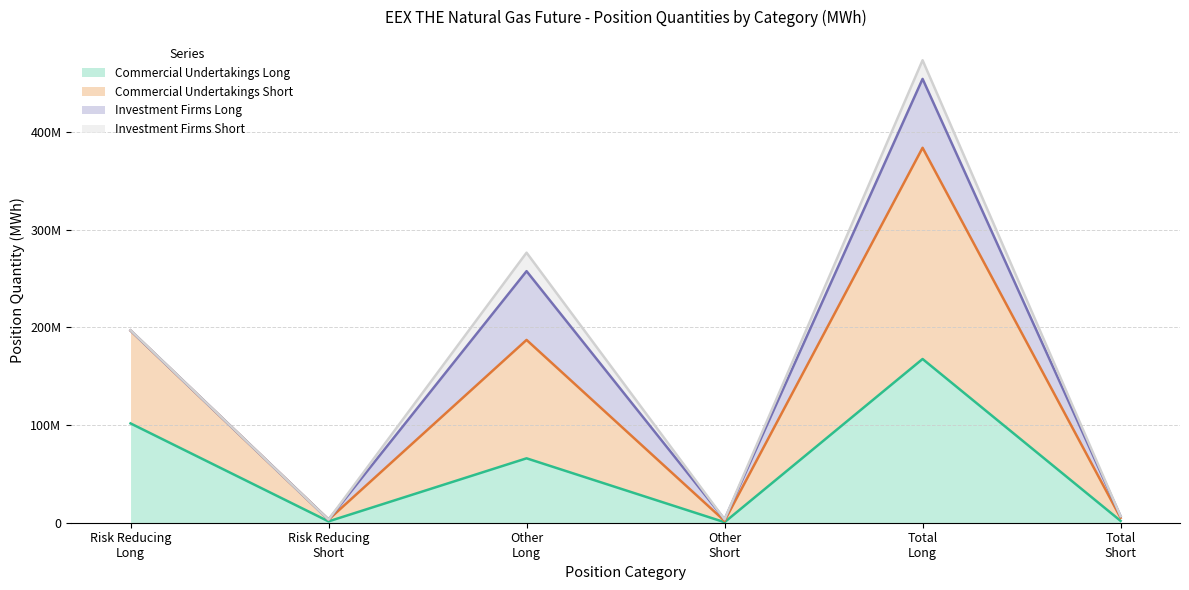

What position from the right is Total Short?

1